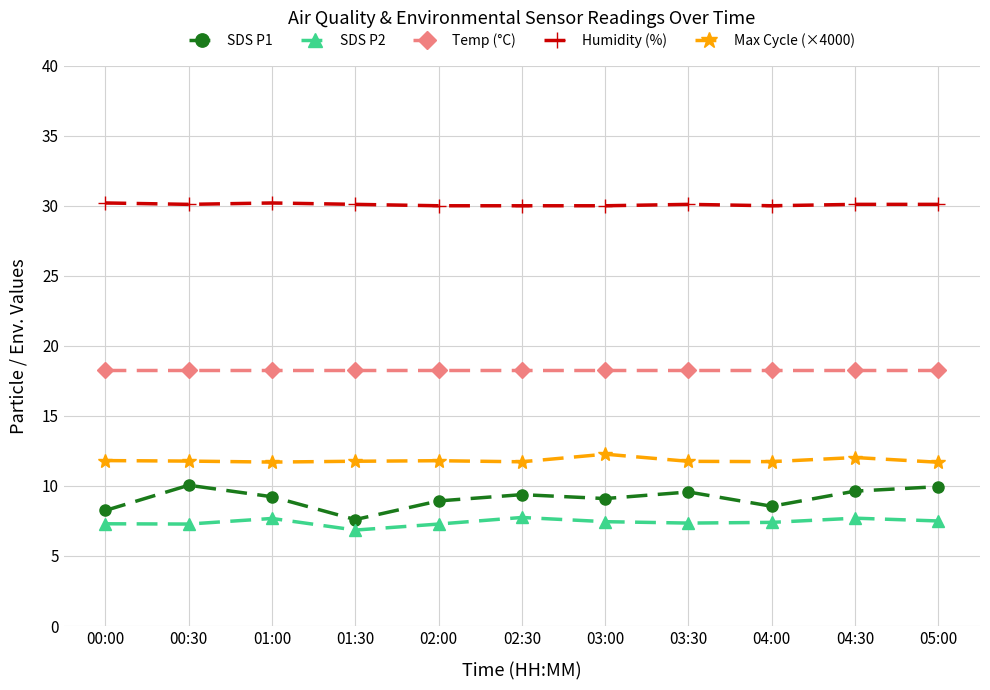

What is the sum of all SDS P1 values?

100.2